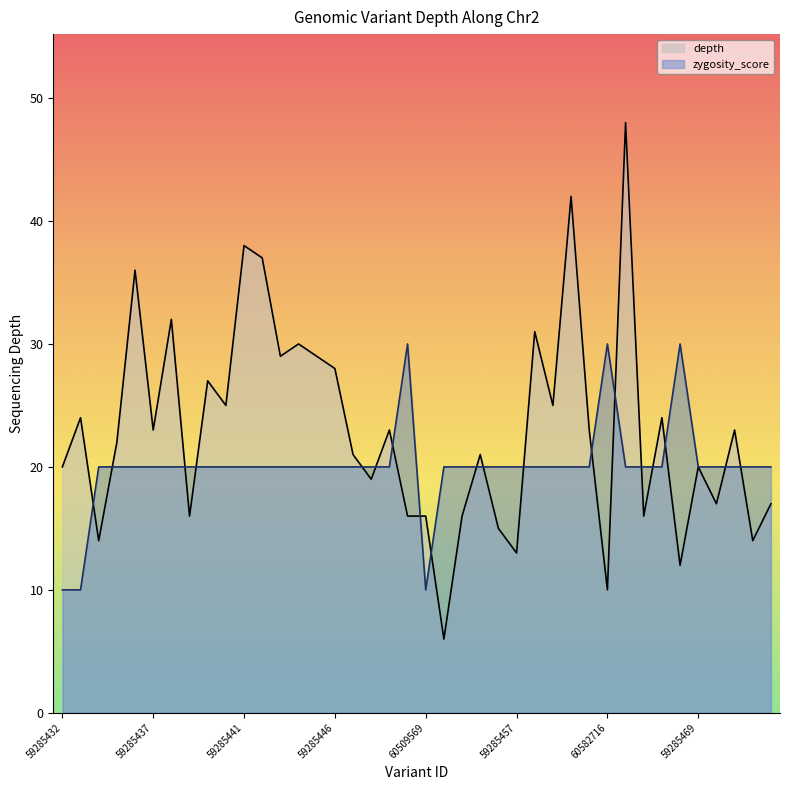

Reading left to right, what are all the values shown in this chart?

depth: 59285432=20	59285433=24	59285434=14	59285435=22	59285436=36	59285437=23	59285438=32	60455243=16	59285439=27	59285440=25	59285441=38	59285442=37	59285443=29	59285444=30	59285445=29	59285446=28	59285447=21	59285448=19	59285449=23	59285450=16	60509569=16	60582715=6	59285453=16	59285454=21	59285456=15	59285457=13	59285459=31	59285460=25	59285462=42	59285463=23	60582716=10	59285465=48	59285466=16	59285467=24	60509575=12	59285469=20	59285470=17	59285471=23	59285472=14	60582717=17
zygosity_score: 59285432=10	59285433=10	59285434=20	59285435=20	59285436=20	59285437=20	59285438=20	60455243=20	59285439=20	59285440=20	59285441=20	59285442=20	59285443=20	59285444=20	59285445=20	59285446=20	59285447=20	59285448=20	59285449=20	59285450=30	60509569=10	60582715=20	59285453=20	59285454=20	59285456=20	59285457=20	59285459=20	59285460=20	59285462=20	59285463=20	60582716=30	59285465=20	59285466=20	59285467=20	60509575=30	59285469=20	59285470=20	59285471=20	59285472=20	60582717=20